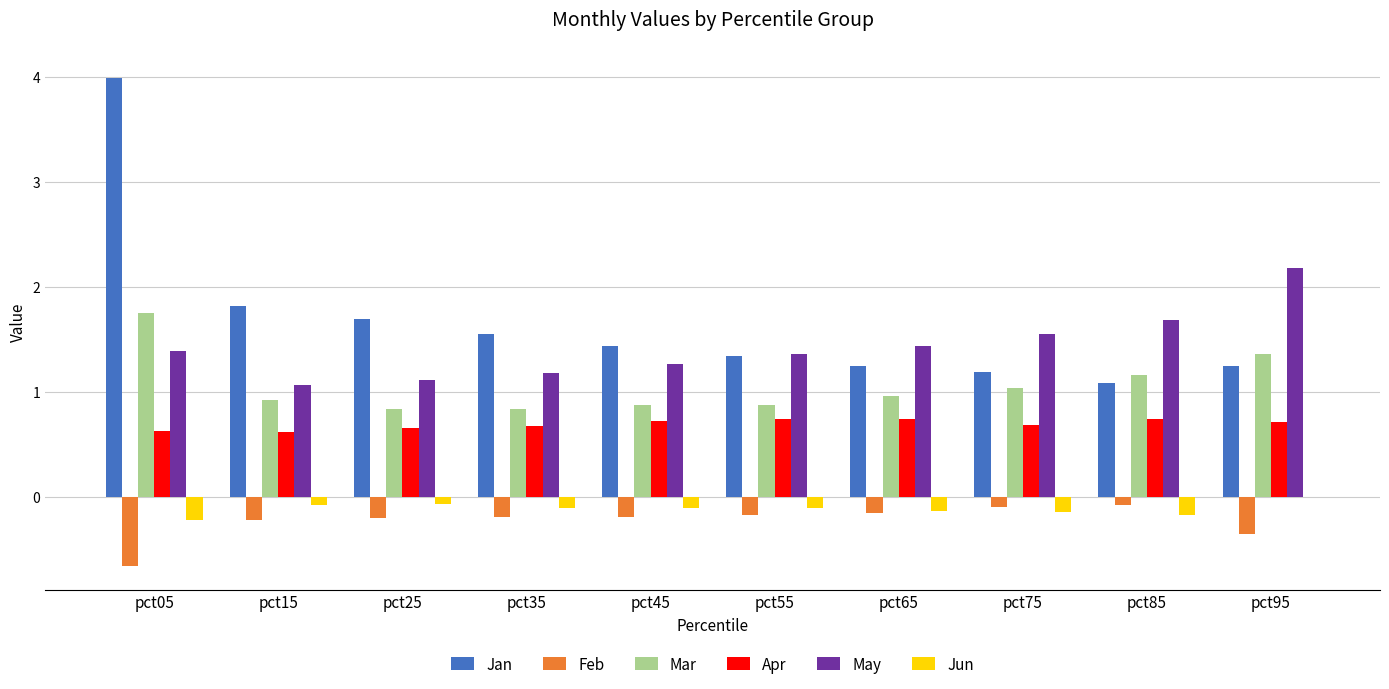

What is the greatest value displayed?

4.0